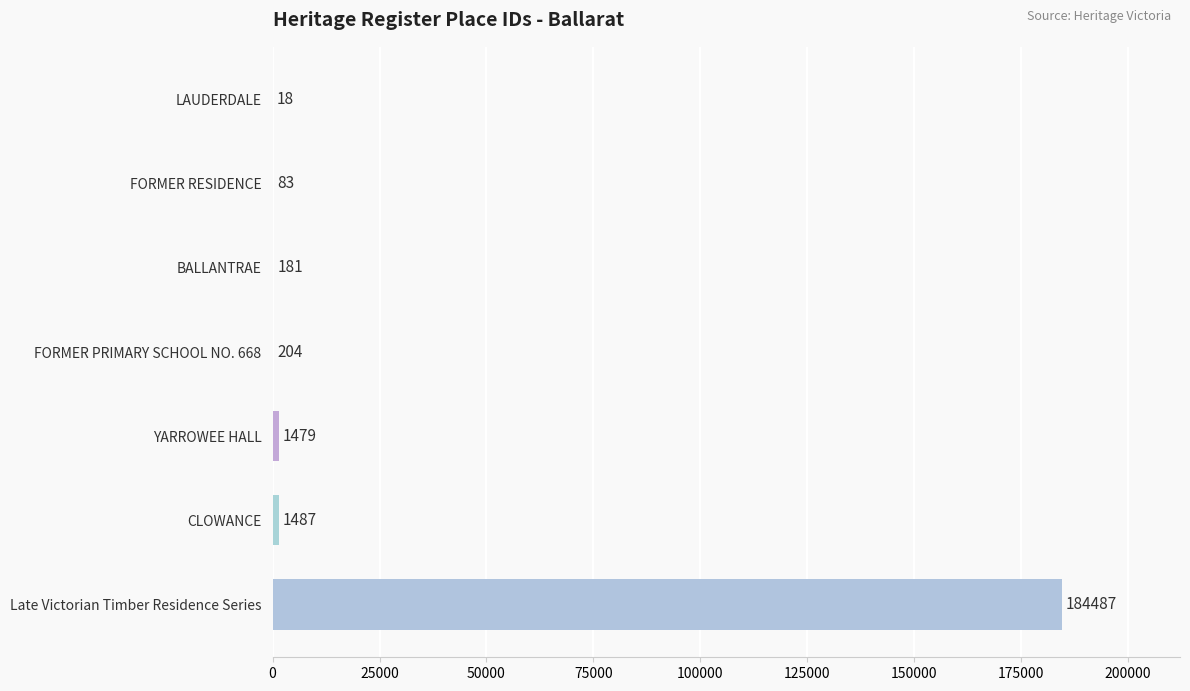

What is the approximate value at FORMER PRIMARY SCHOOL NO. 668, to the nearest 50?

200